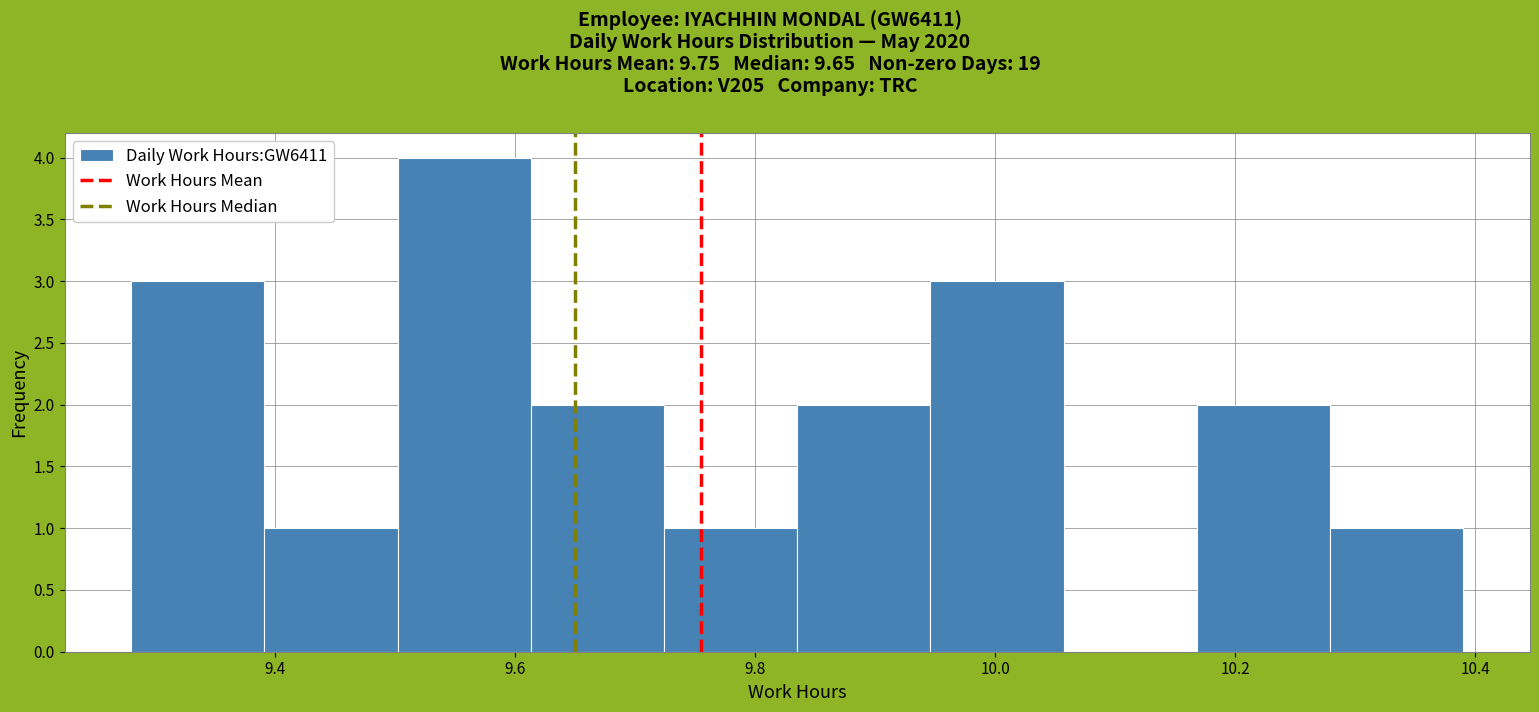

What is the height of the bar covering 10.28 to 10.40 on the x-axis? Neither the bar edges nor the heights are printed on the chart, so give them approximately, as read against the axes.

1